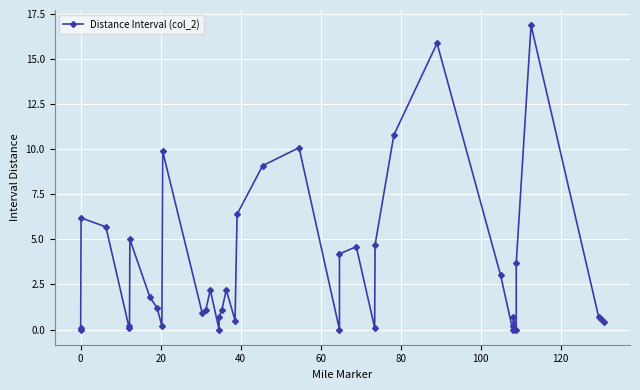

What is the value of the 32nd point from the left?

0.2